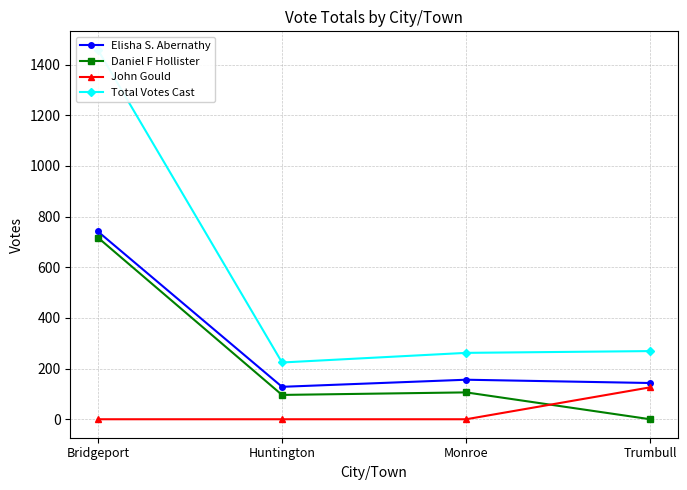

What value does the Daniel F Hollister series have at Bridgeport?

717